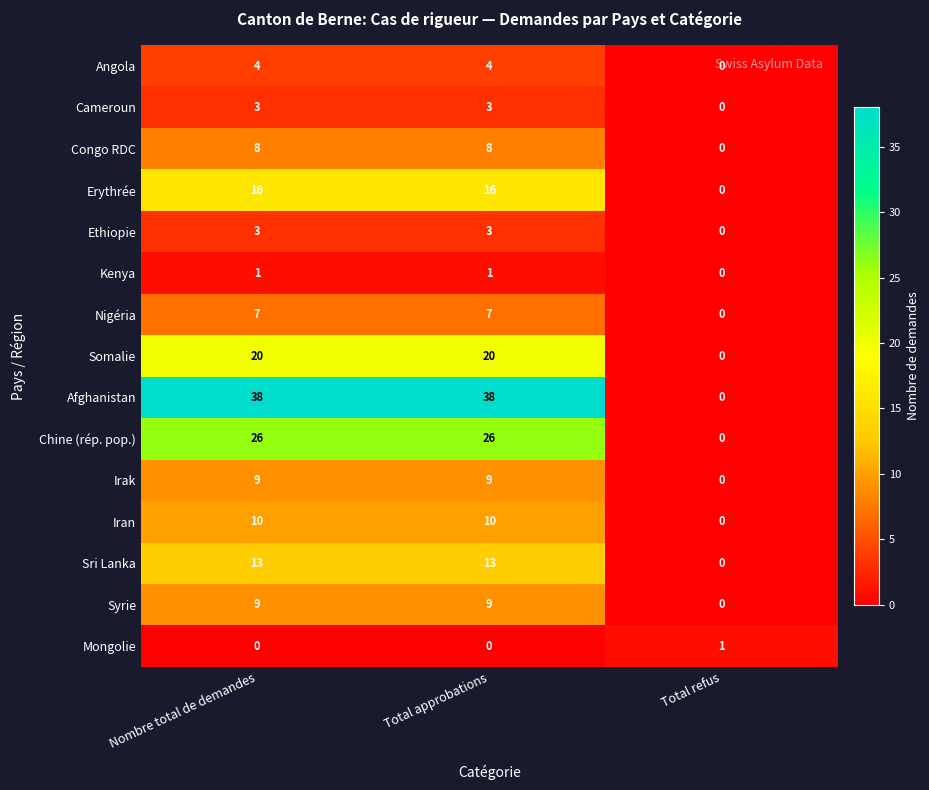

Which series has the largest range (max minus min)?

Afghanistan